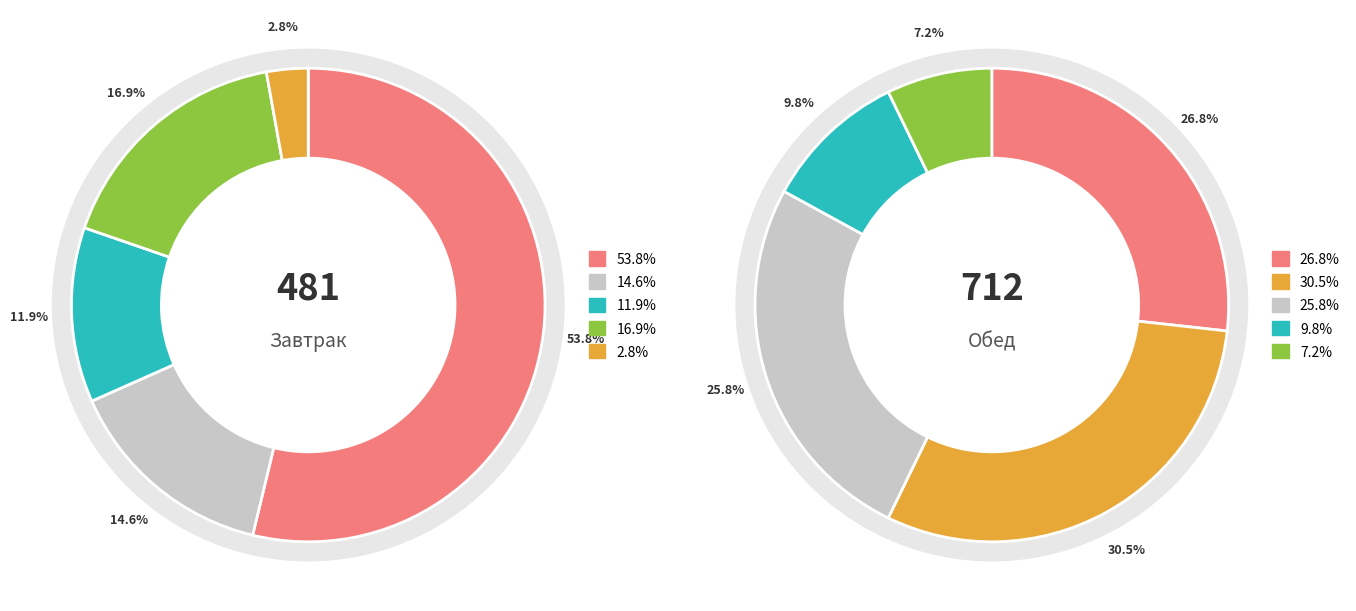

How much of the chart is everything except values_завтрак?

46.2%